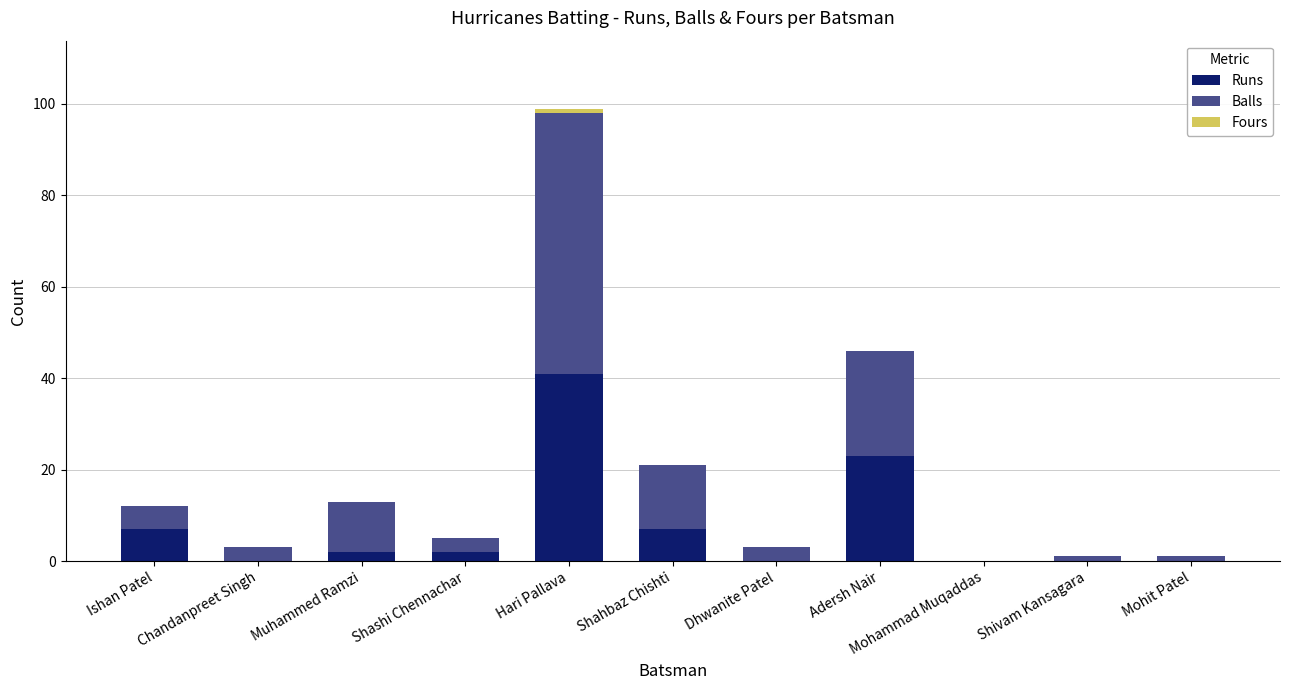

Is it true that Runs equals 14 at Hari Pallava?

False